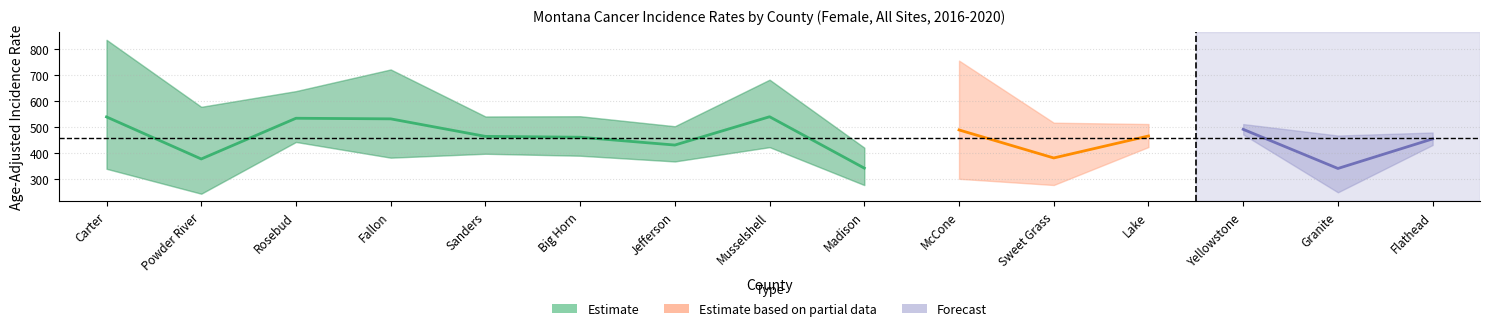

Count the number of categories in the chart.

15